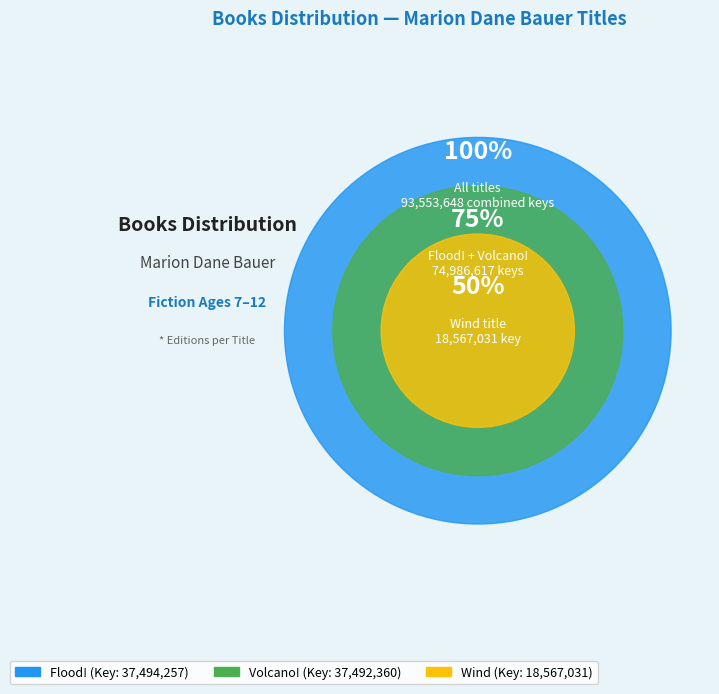

What is the change in value from Flood! to Wind?

-18927226